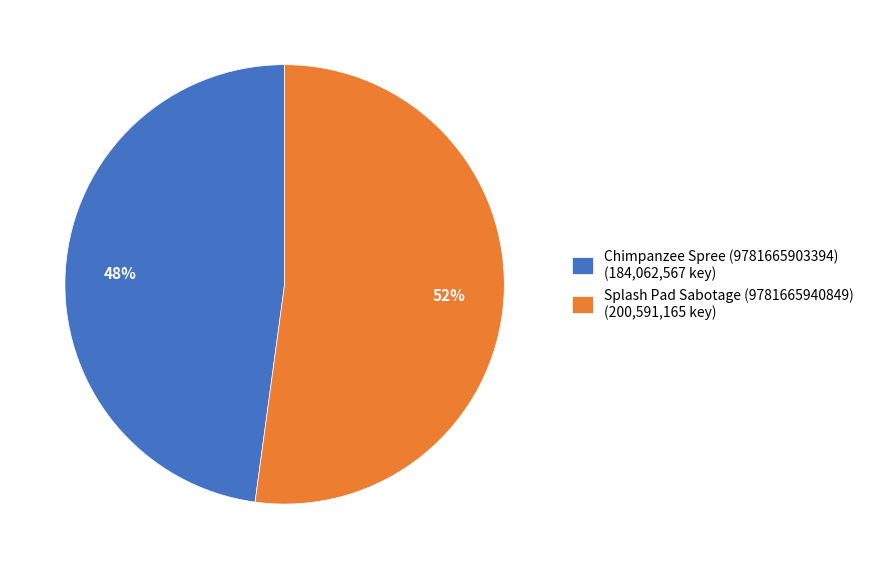

What is the majority slice?

Splash Pad Sabotage (9781665940849)